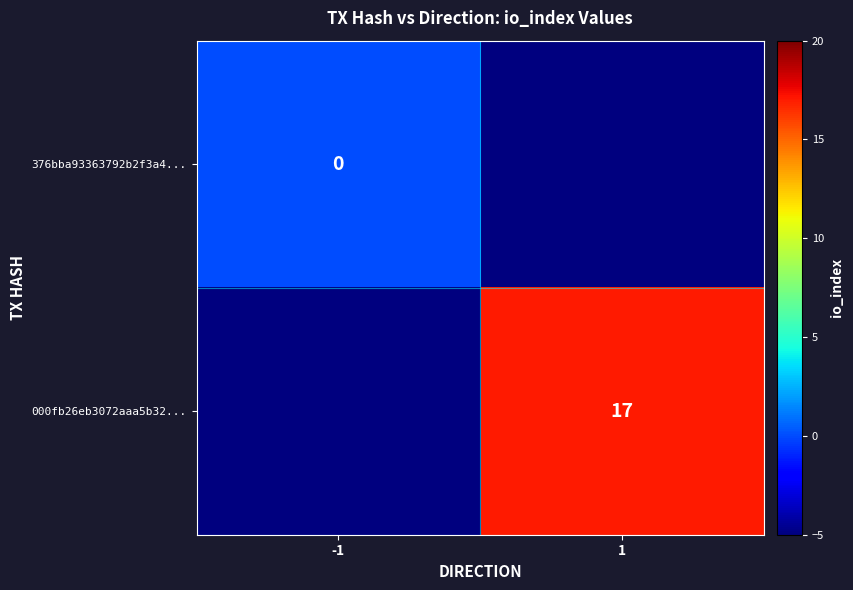

What is the minimum value shown in the chart?

-5